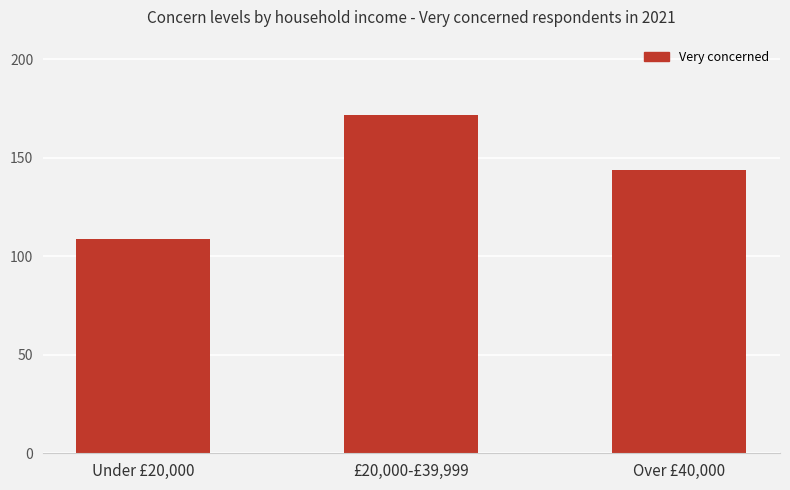

How many data points are less than 144?

1